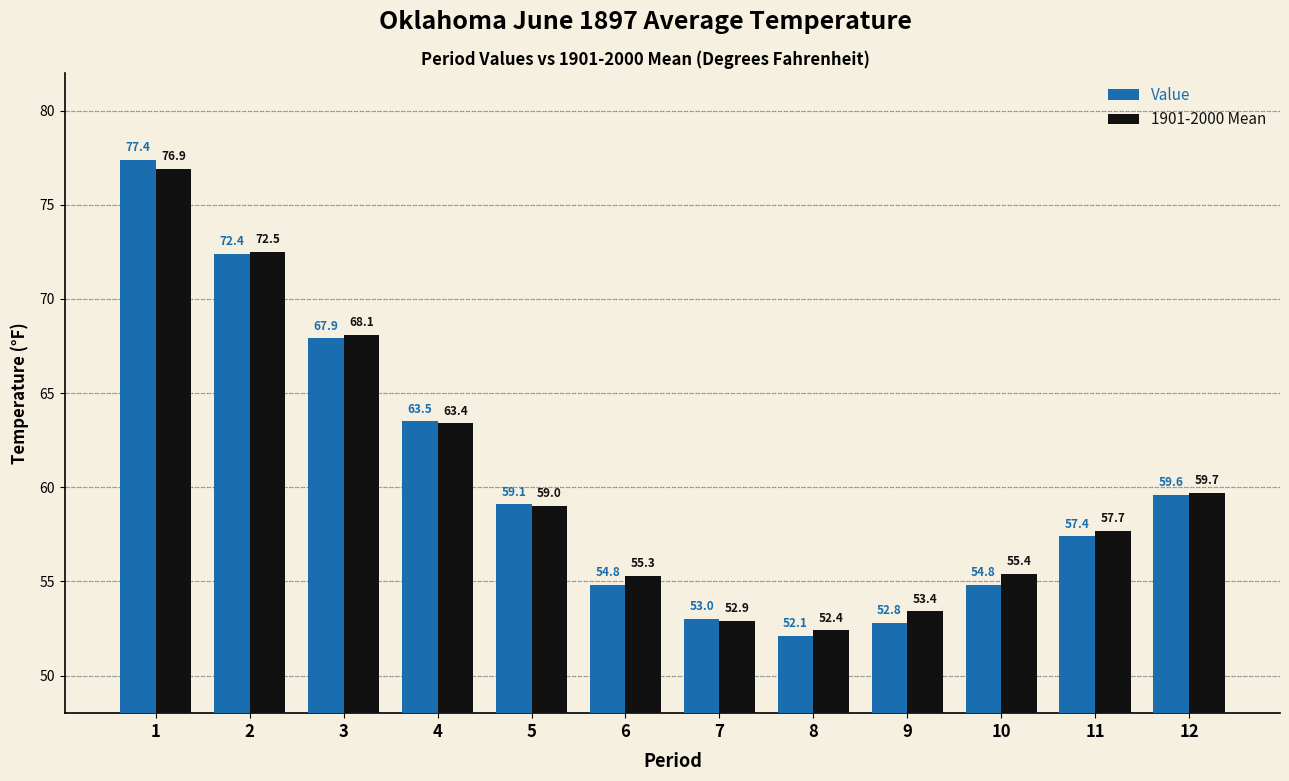

At how many categories does at least one series exceed 62?

4